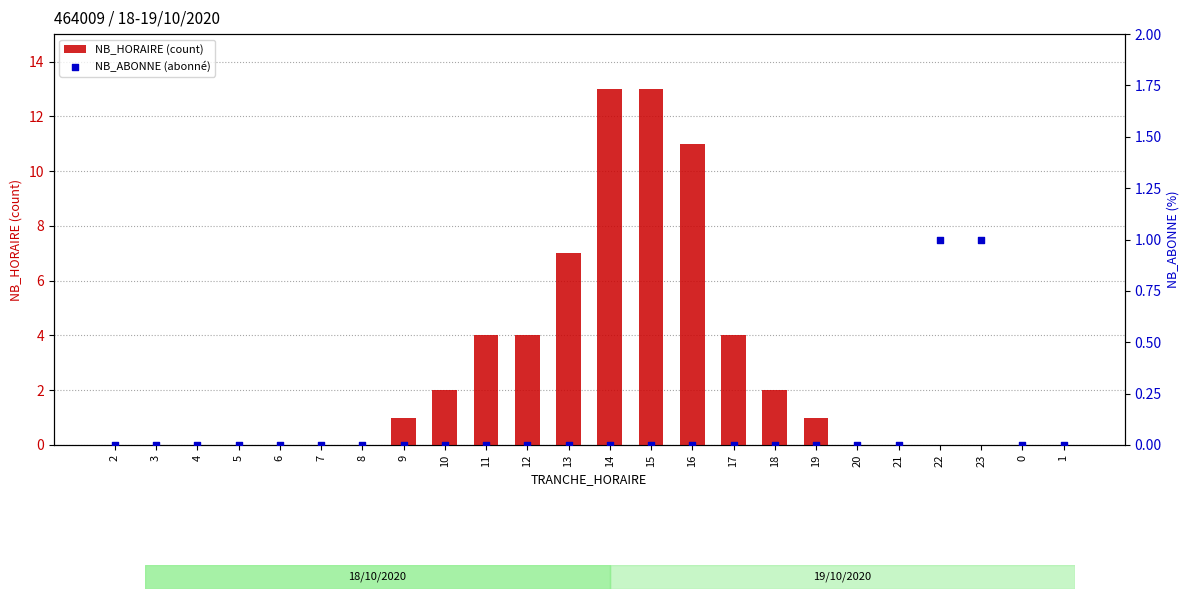

Which series contains the lowest Y value?

NB_HORAIRE (count)